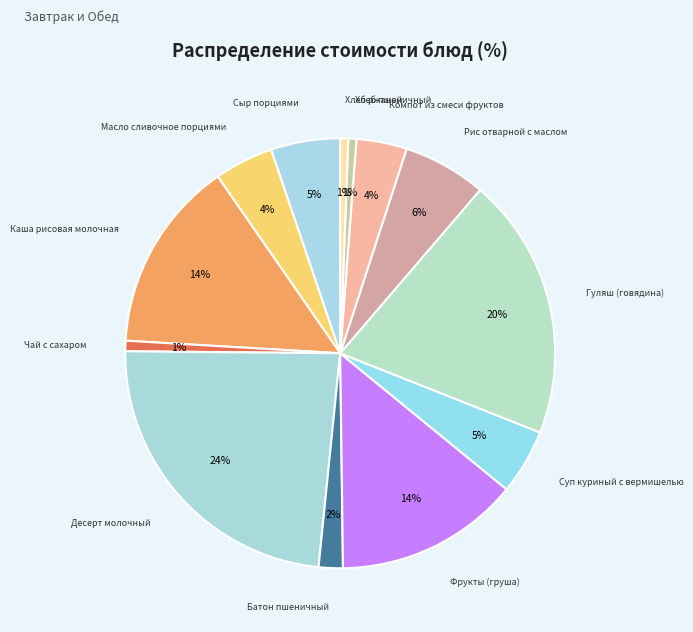

How many segments does this pie chart have?

13